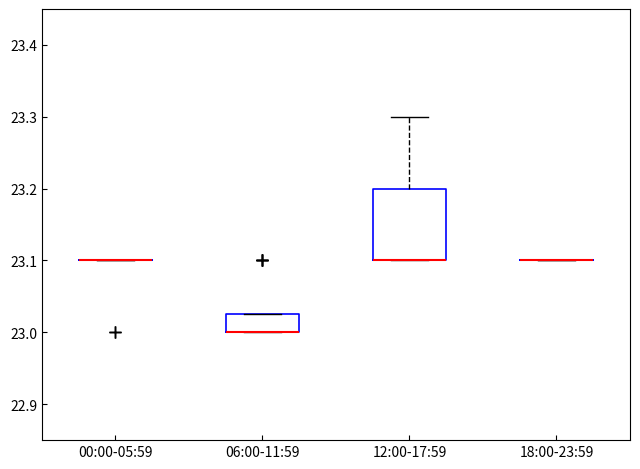

Reading left to right, transcribe this box plot: for each box, give where its median line is, the range the box spans, and where its two whiskers end, as read against the y-axis. The values are not printed on the chart, so give them approximately, as read against the axis.

00:00-05:59: box collapsed to a line at 23.10, whiskers 23.10 to 23.10
06:00-11:59: median 23.00 (drawn on the box's lower edge), box 23.00 to 23.03, whiskers 23.00 to 23.03
12:00-17:59: median 23.10 (drawn on the box's lower edge), box 23.10 to 23.20, whiskers 23.10 to 23.30
18:00-23:59: box collapsed to a line at 23.10, whiskers 23.10 to 23.10